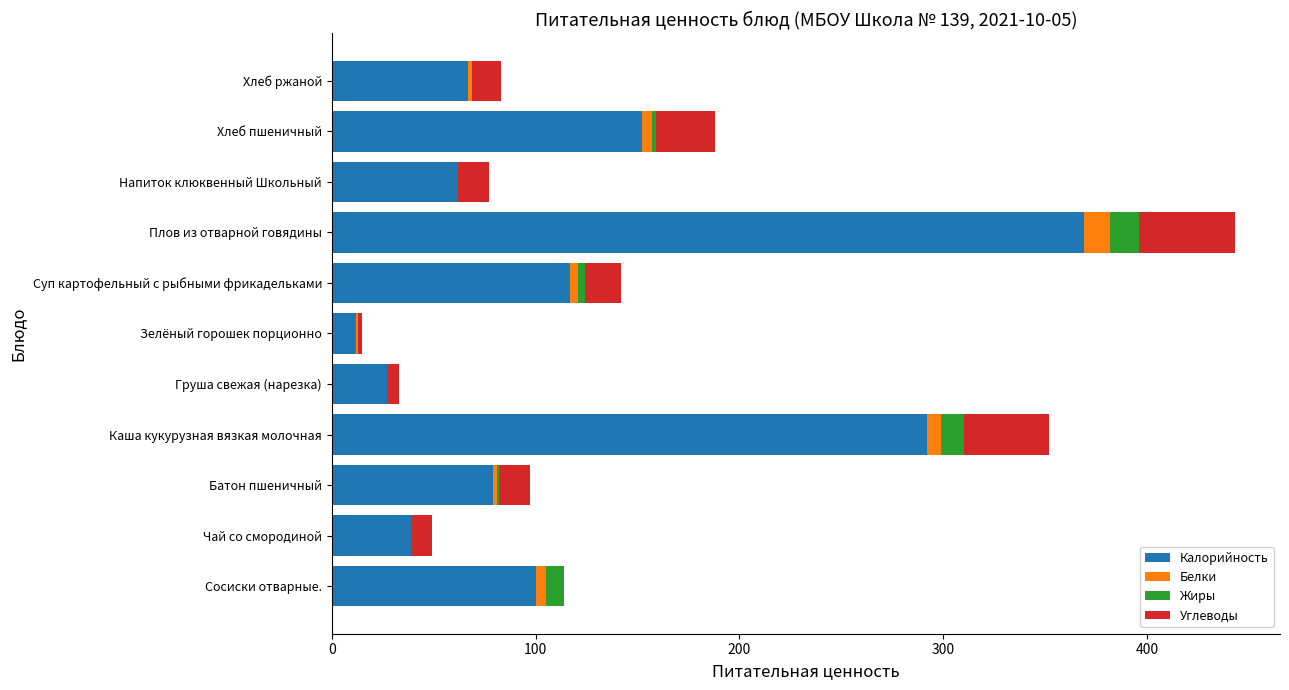

What is the highest value of the Калорийность series?

369